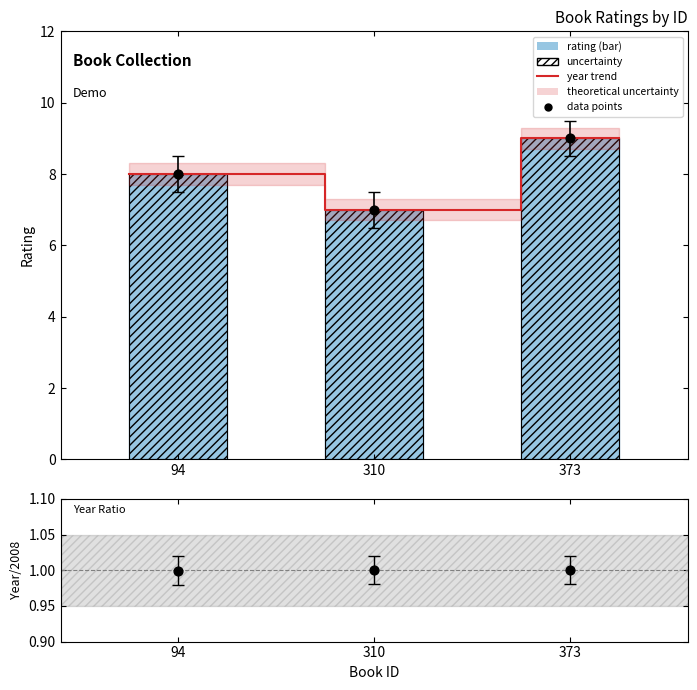

What is the total value across all series at 94?

8.5